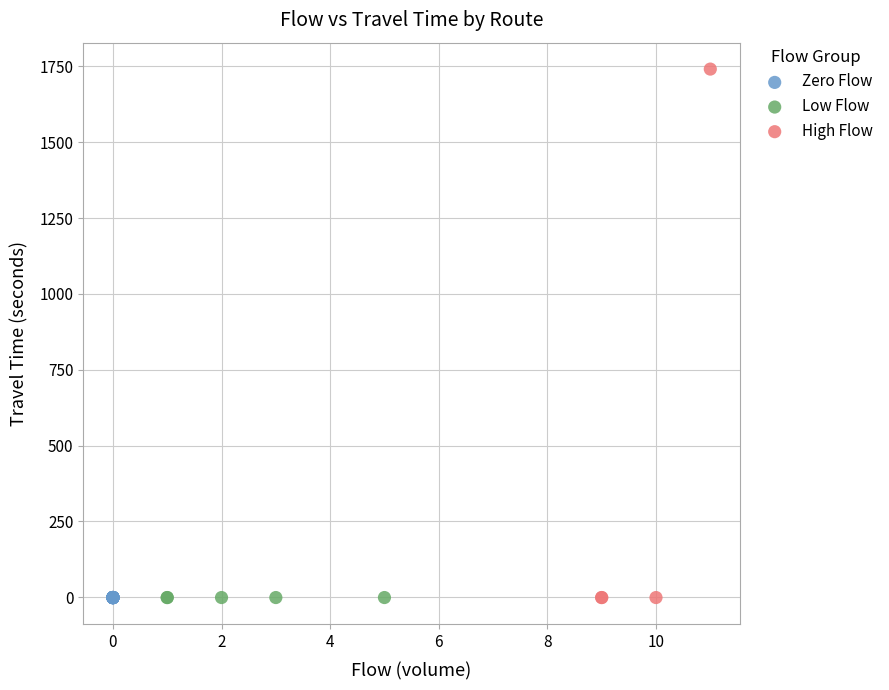

Which series reaches the maximum Y coordinate?

High Flow